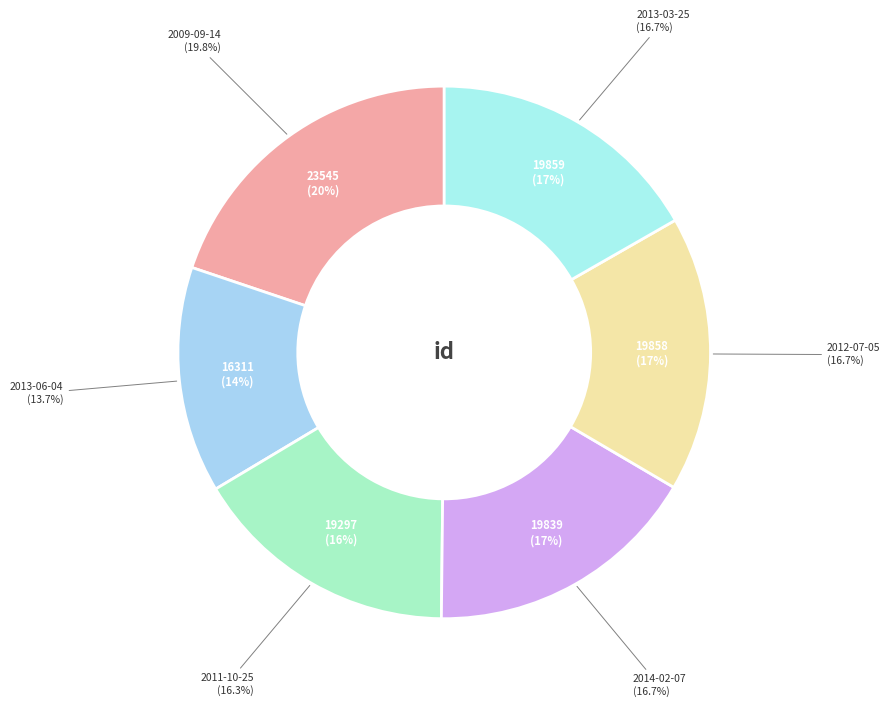

True or false: 2013-06-04 accounts for 22% of the total.

False